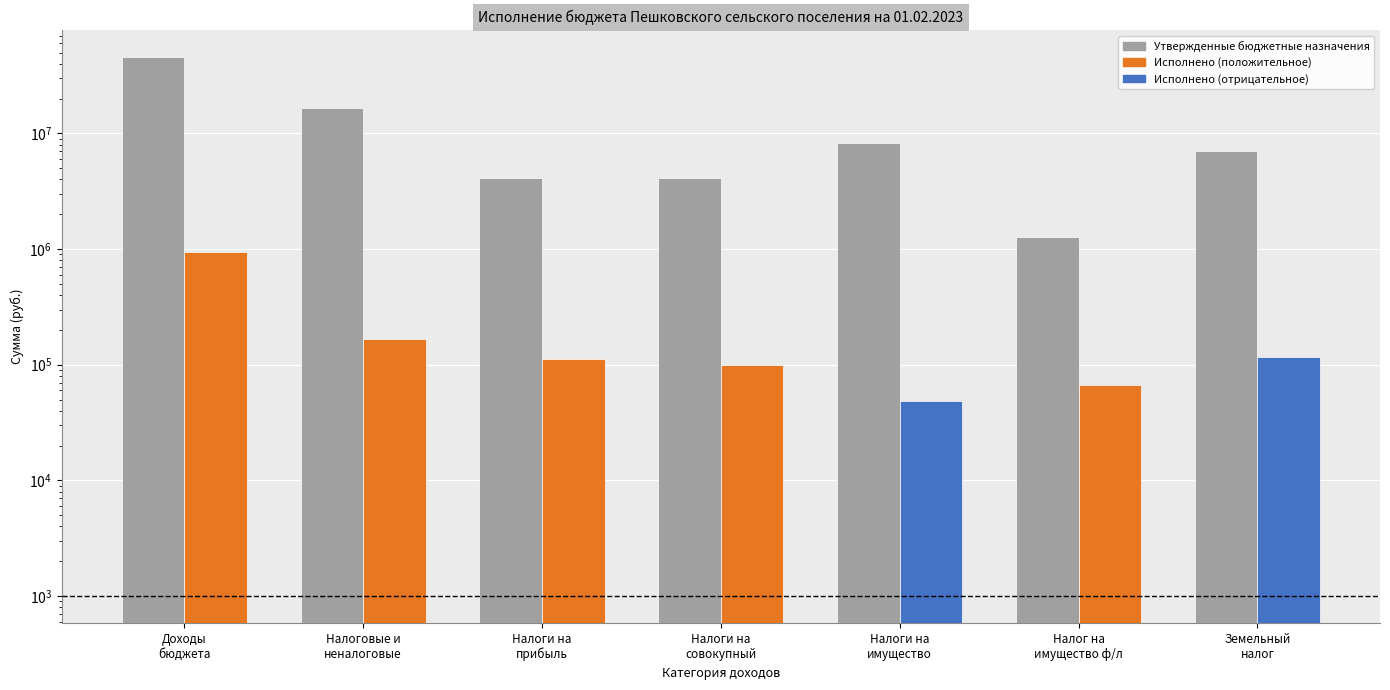

What is the total value across all series at Налоги на
прибыль?

4197782.6